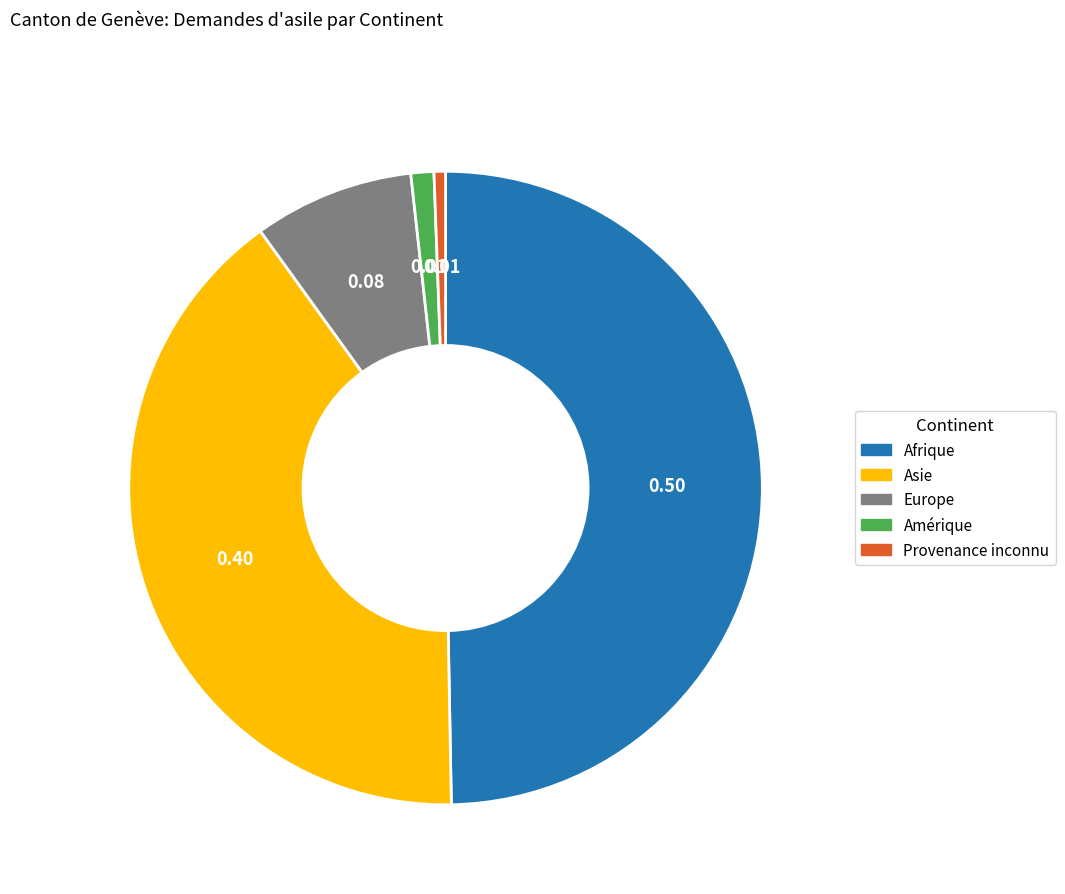

Which has a higher value, Afrique or Provenance inconnu?

Afrique